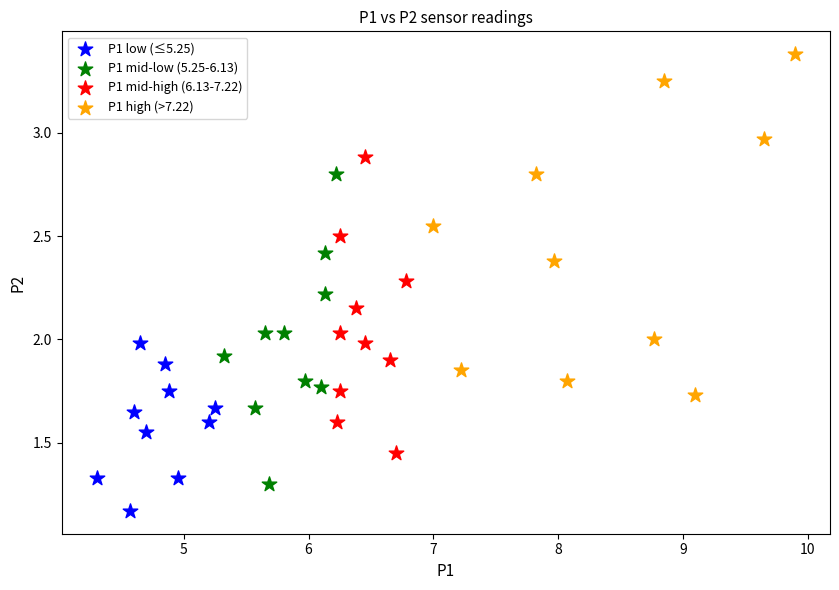

What are all the series names shown in the legend?

P1 low (≤5.25), P1 mid-low (5.25-6.13), P1 mid-high (6.13-7.22), P1 high (>7.22)